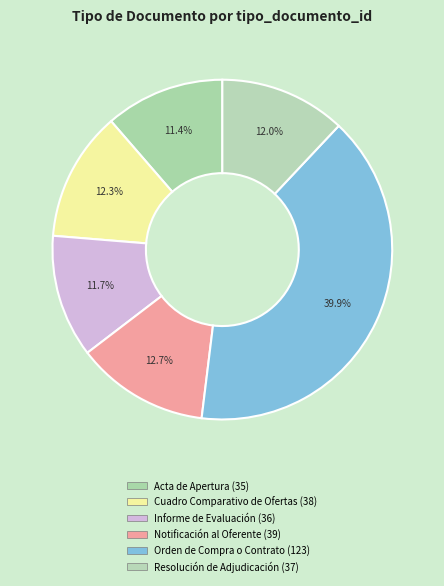

To the nearest percent, what is the average slice percentage?

17%